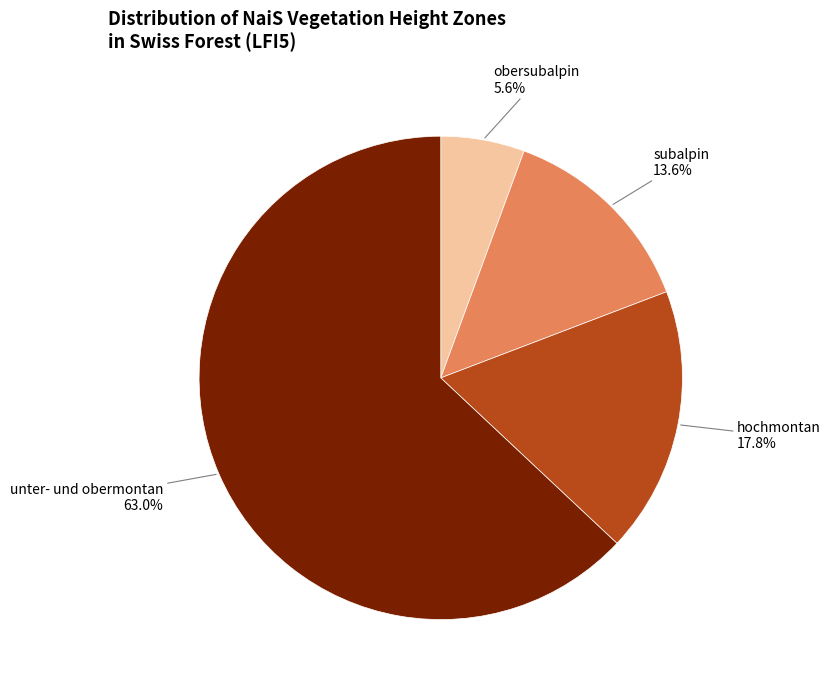

What percentage is the obersubalpin slice, to the nearest percent?

6%